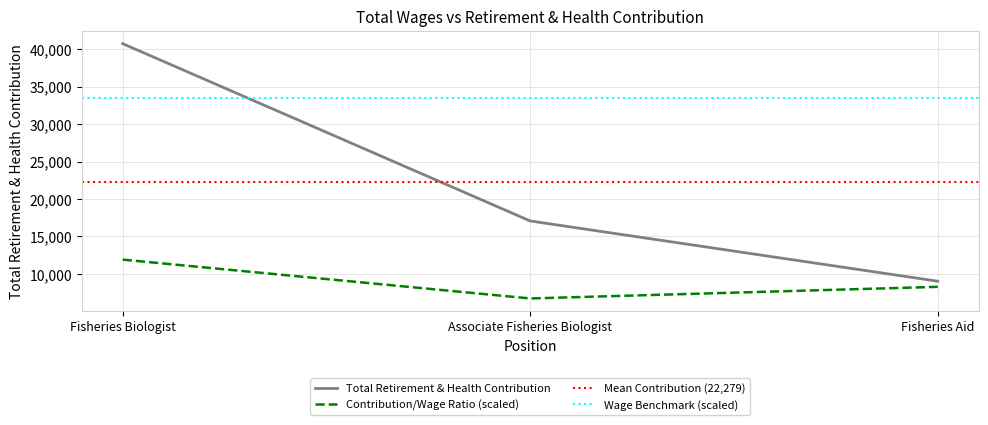

Is it true that the value at Fisheries Aid is 9024?

True